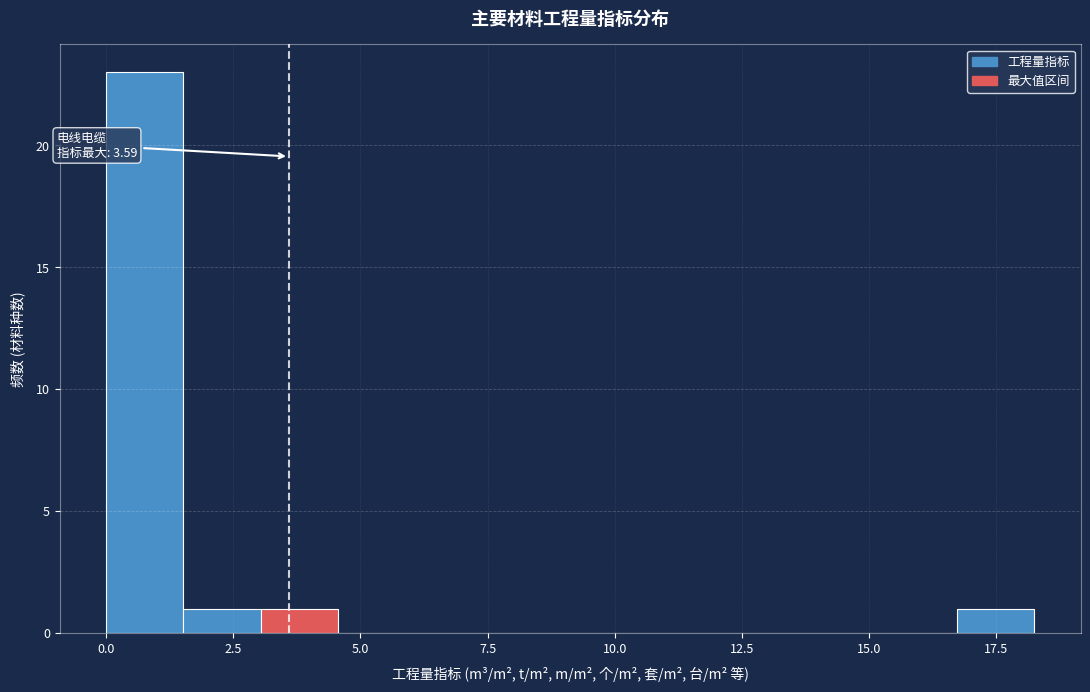

Around what value on the x-axis is the tallest bar? Give the approximate position of its centre, as read against the axis.

1.0